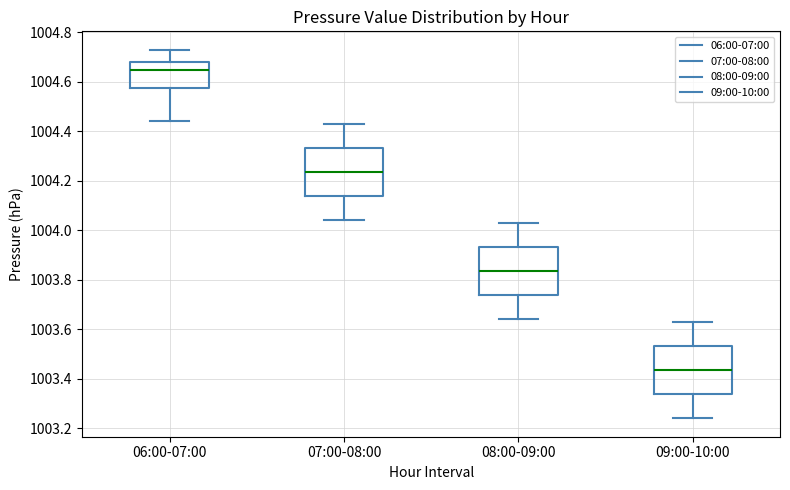

Reading left to right, transcribe this box plot: for each box, give where its median line is, the range the box spans, and where its two whiskers end, as read against the y-axis. The values are not printed on the chart, so give them approximately, as read against the axis.

06:00-07:00: median 1004.66, box 1004.58 to 1004.68, whiskers 1004.44 to 1004.74
07:00-08:00: median 1004.24, box 1004.14 to 1004.34, whiskers 1004.04 to 1004.44
08:00-09:00: median 1003.84, box 1003.74 to 1003.94, whiskers 1003.64 to 1004.04
09:00-10:00: median 1003.44, box 1003.34 to 1003.54, whiskers 1003.24 to 1003.64